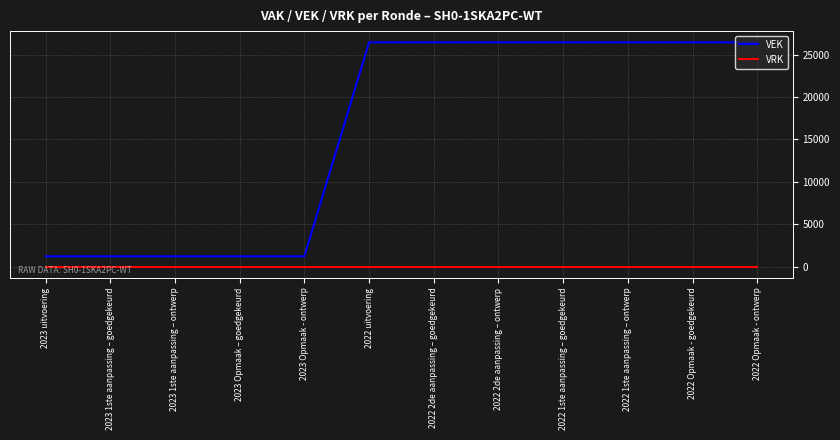

What is the maximum value shown in the chart?

26471